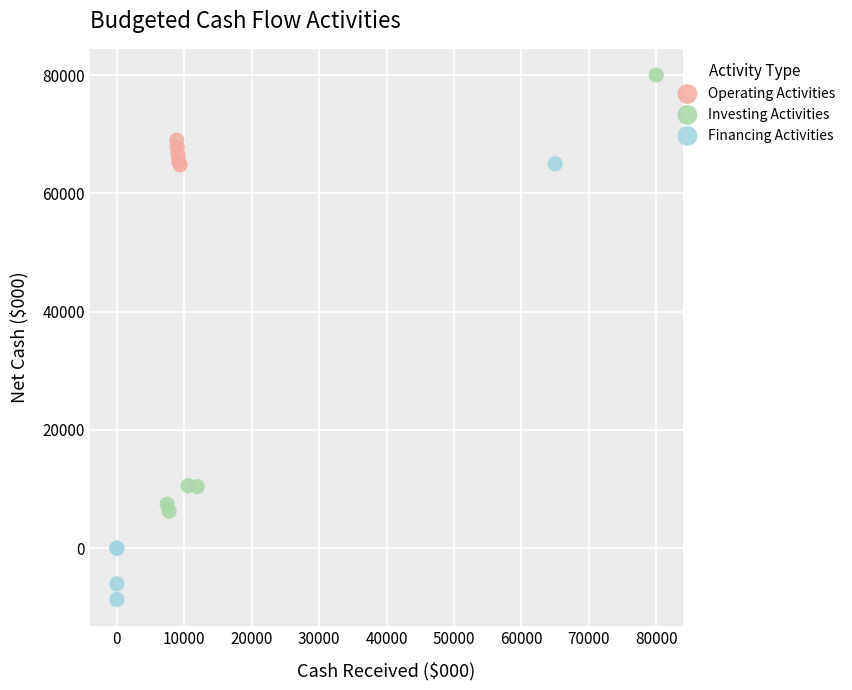

Which series contains the highest Y value?

Investing Activities